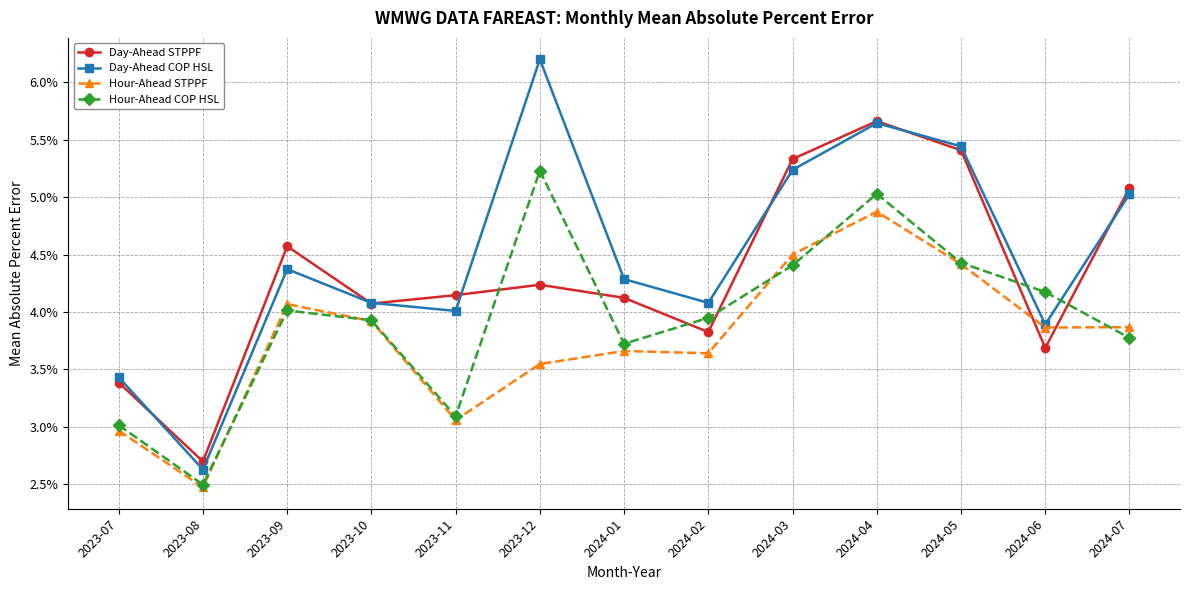

Does the chart have visible grid lines?

Yes